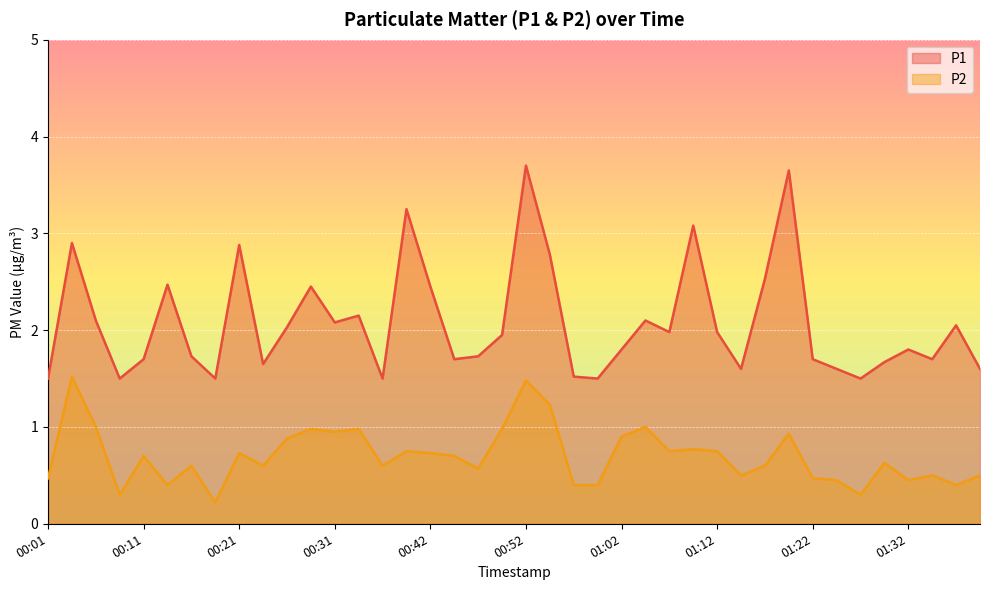

List the labels in order of P1 value, largest first.

00:52, 01:20, 00:39, 01:10, 00:03, 00:21, 00:54, 01:17, 00:13, 00:29, 00:42, 00:34, 00:06, 01:05, 00:31, 01:38, 00:26, 01:07, 01:12, 00:49, 01:02, 01:32, 00:16, 00:47, 00:11, 00:44, 01:22, 01:35, 01:30, 00:23, 01:15, 01:25, 01:40, 00:57, 00:01, 00:08, 00:18, 00:36, 00:59, 01:27